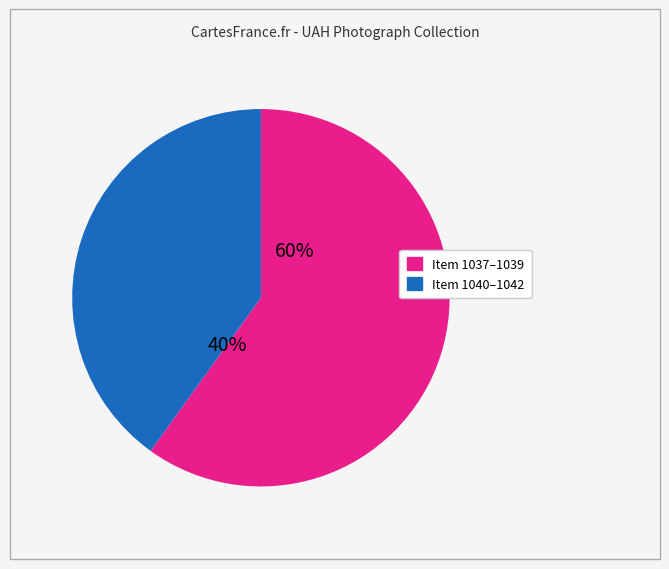

To the nearest percent, what is the difference between the largest and smallest slice percentages?

20%